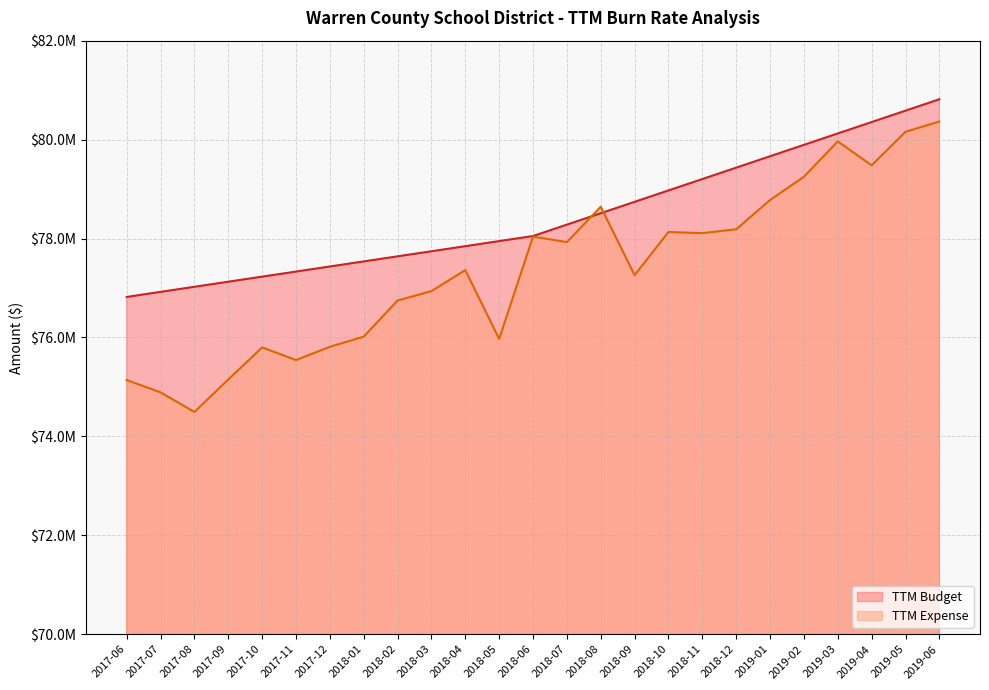

Count the number of data series in this chart.

2